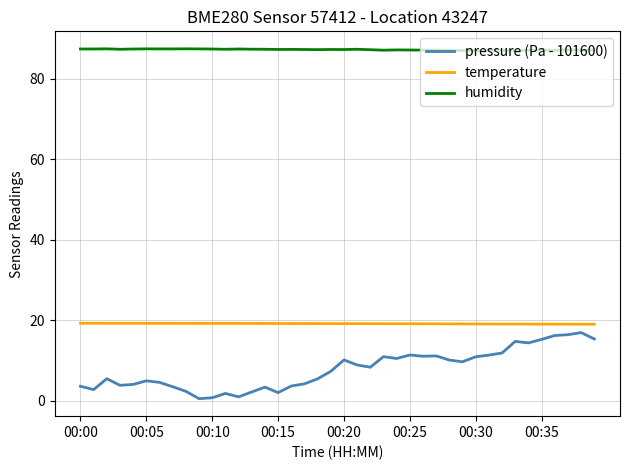

What are all the series names shown in the legend?

pressure (Pa - 101600), temperature, humidity